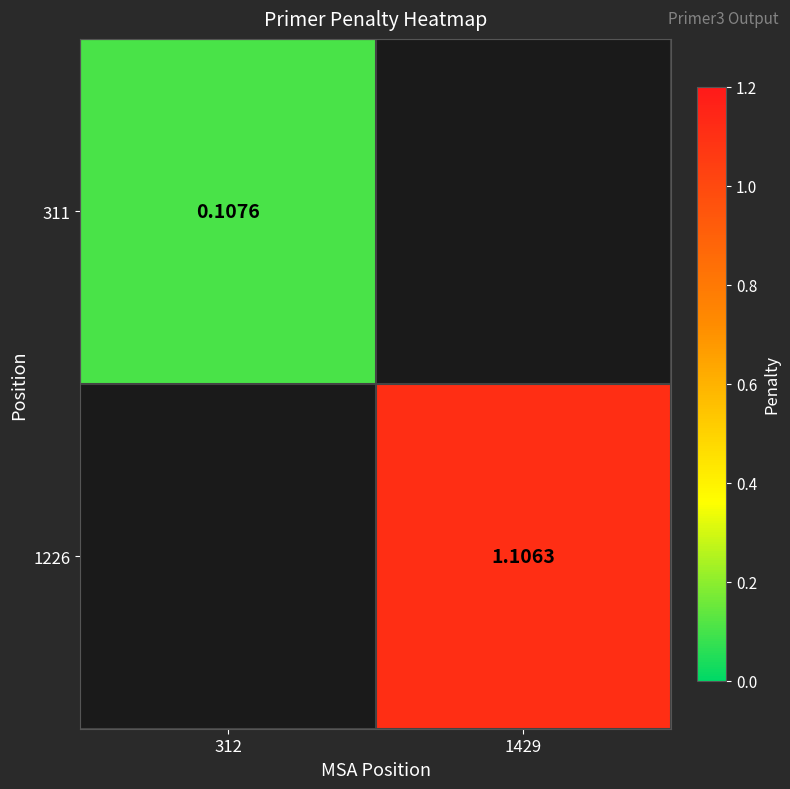

Is the value of 311 at 312 greater than the value of 1226 at 1429?

No